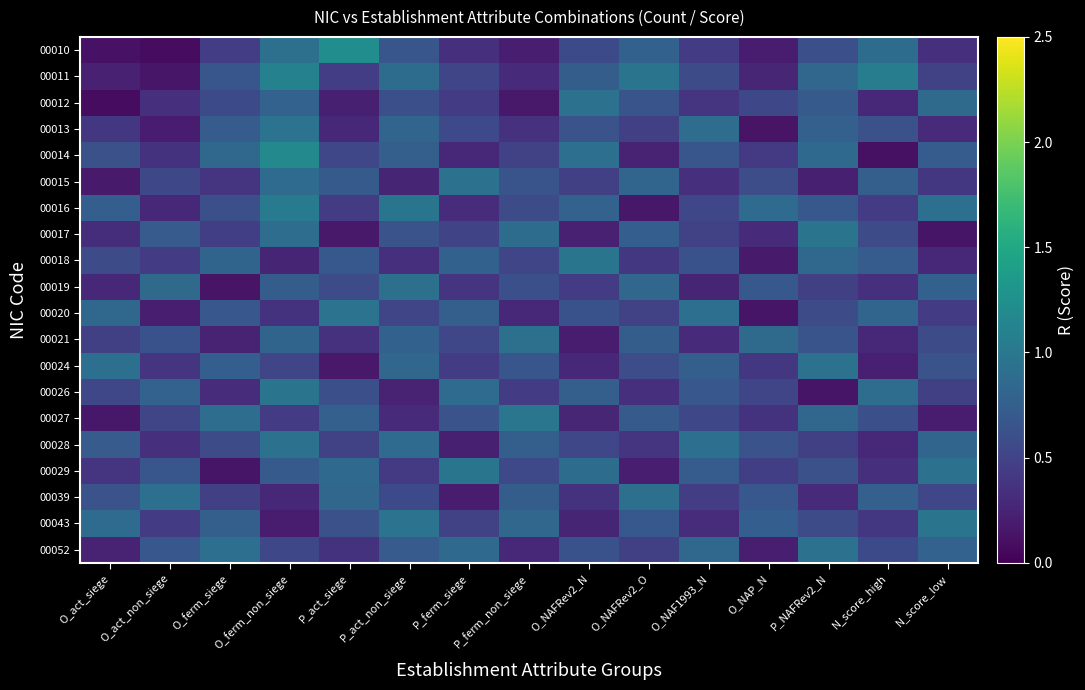

Which label corresponds to the largest value in the chart?

P_act_siege